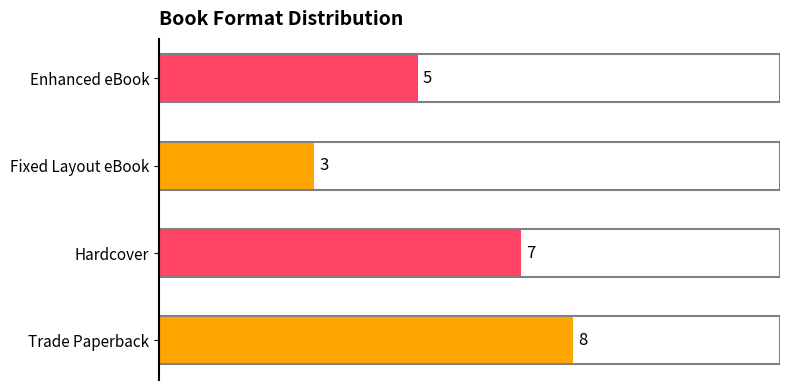

What is the smallest value displayed?

3